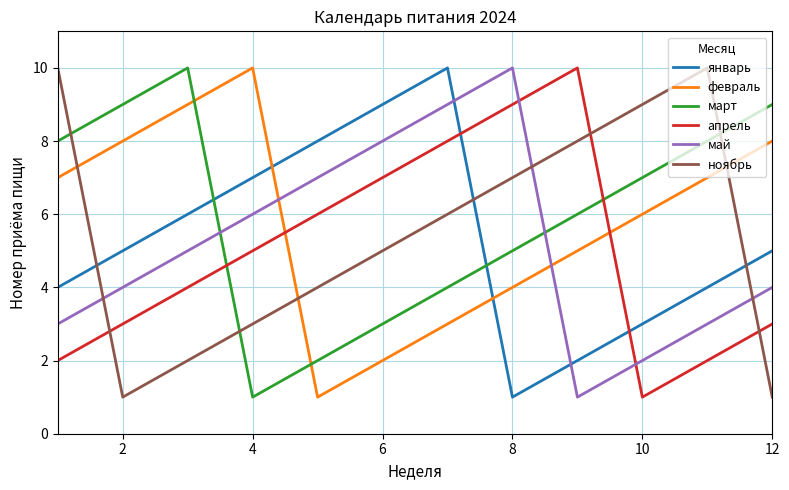

What is the difference between the maximum and minimum values in the май series?

9